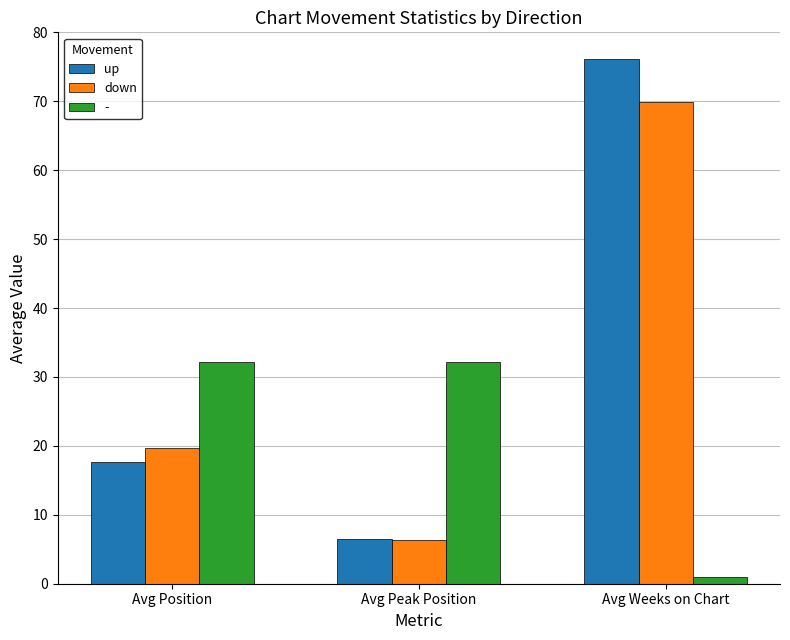

What is the sum of all up values?

100.3